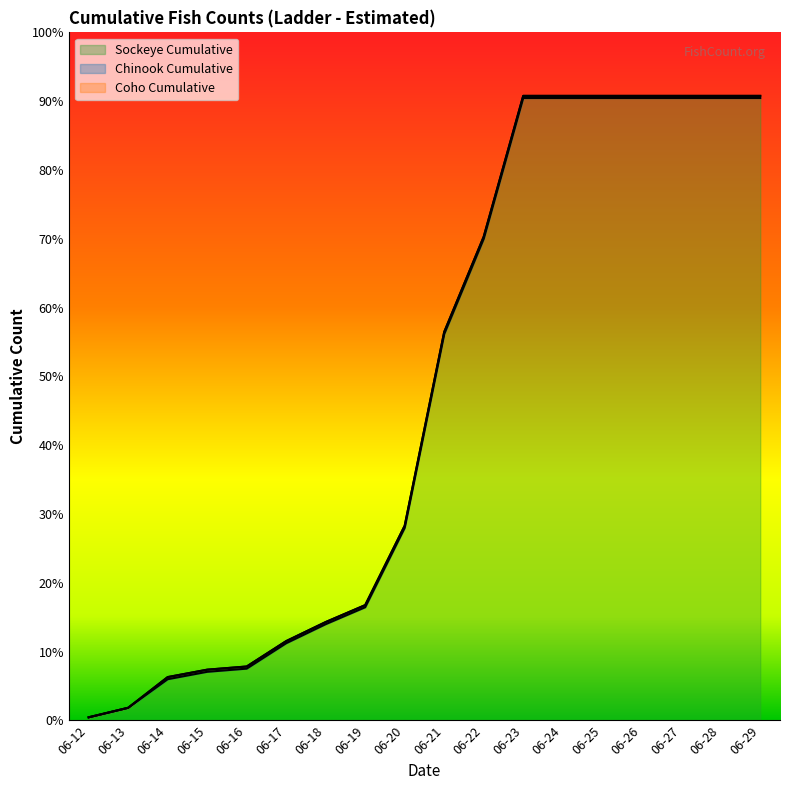

Rank the series by their maximum value, from lowest to highest.

Coho Cumulative, Chinook Cumulative, Sockeye Cumulative